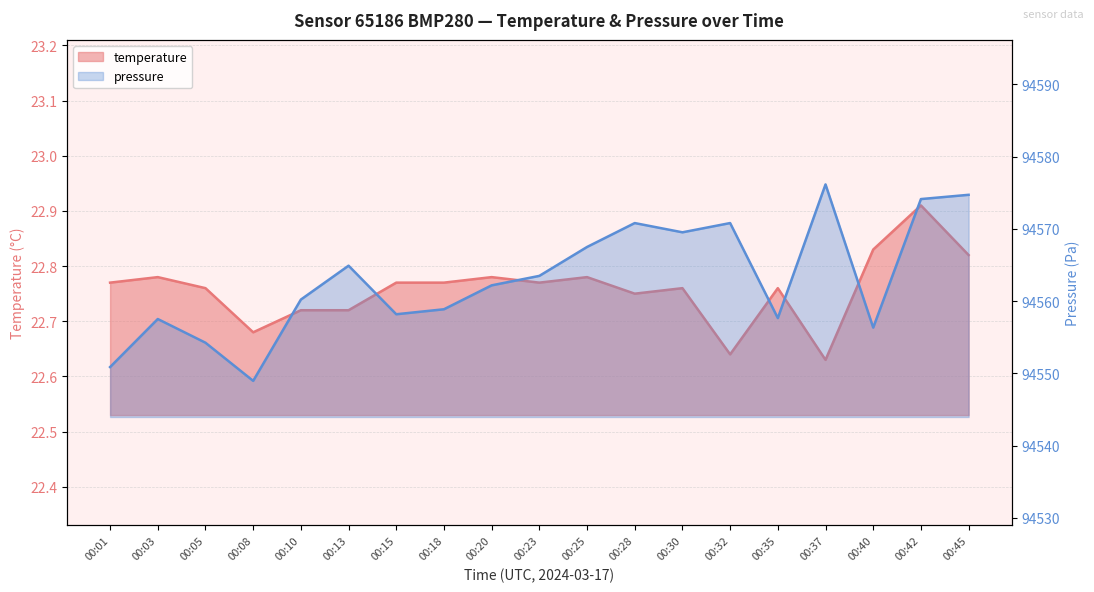

What are all the series names shown in the legend?

temperature, pressure